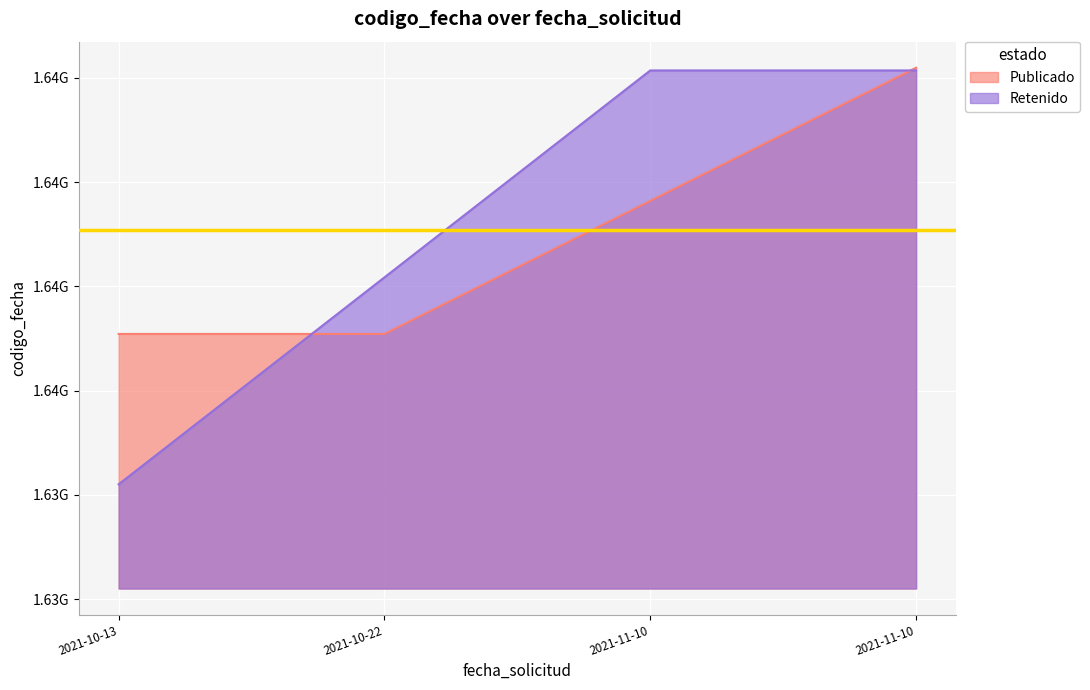

Where is Retenido nearest to the value 1635543526?

2021-10-22